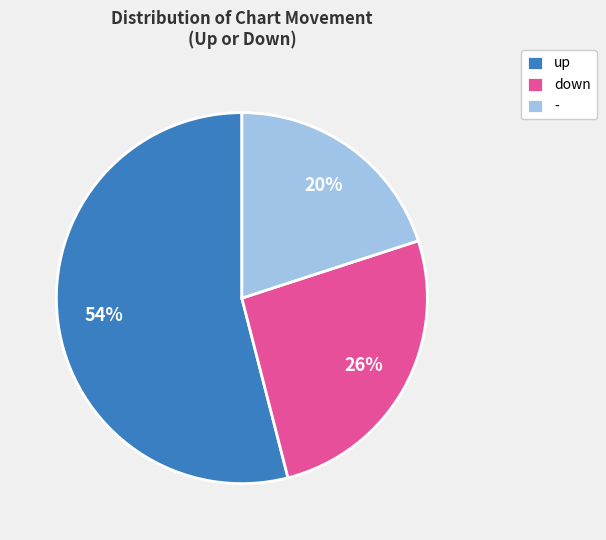

Rank the categories by value from lowest to highest.

-, down, up